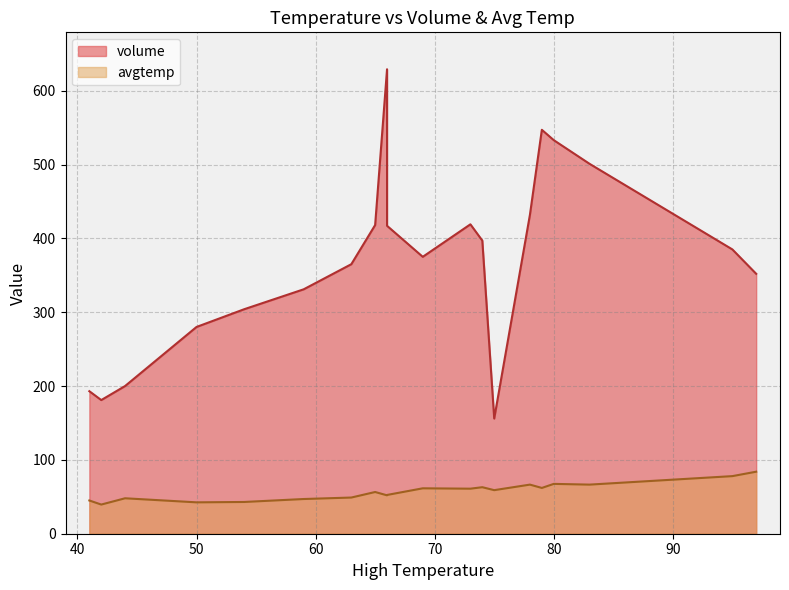

What is the average value of the volume series?

370.8